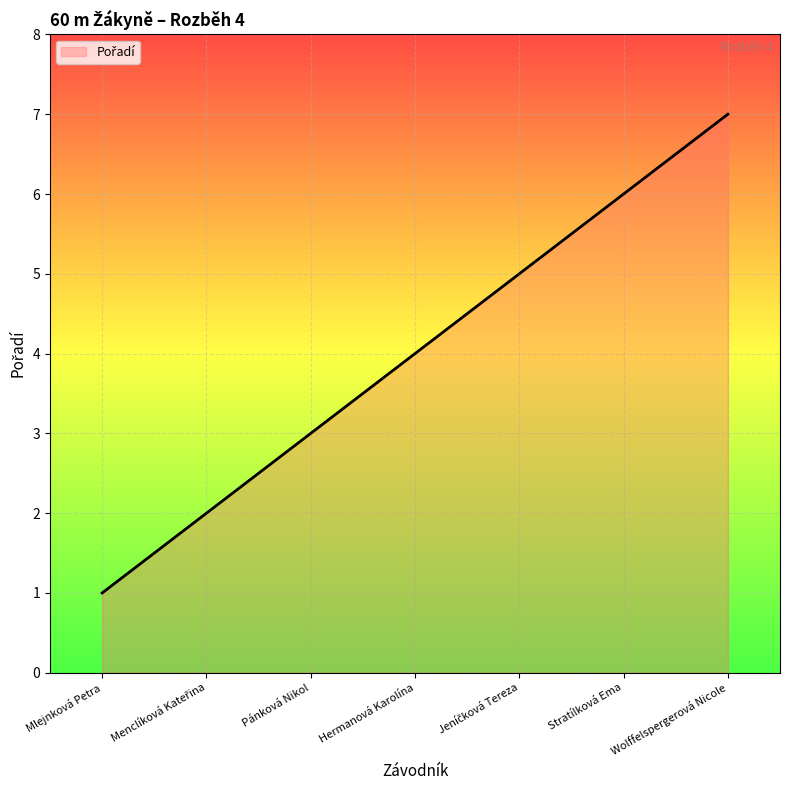

What position from the right is Wolffelspergerová Nicole?

1